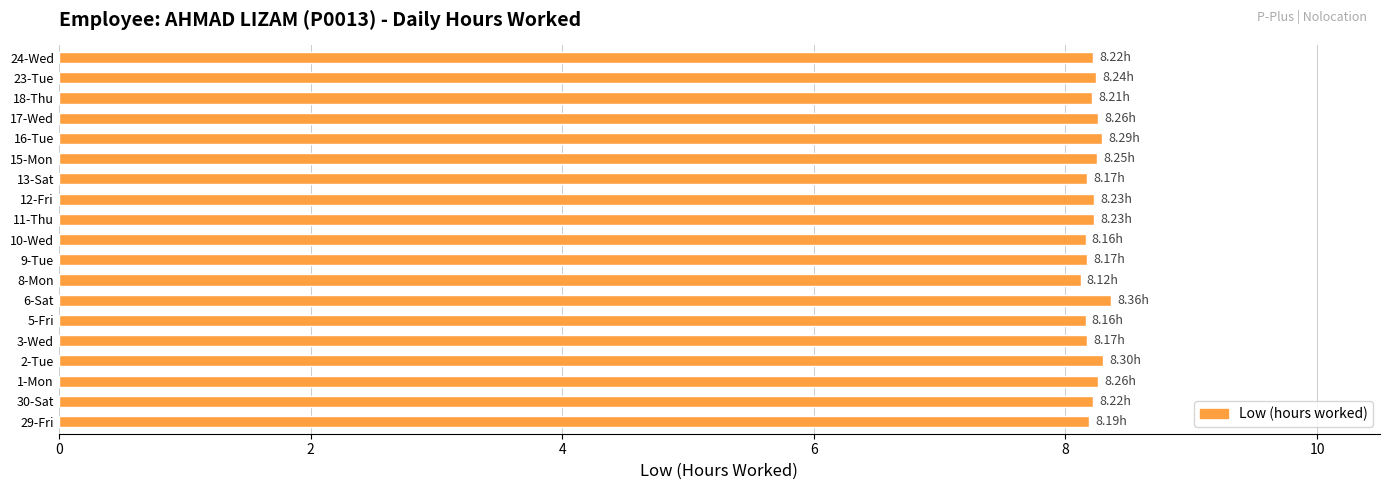

How many values are between 8 and 9?

19